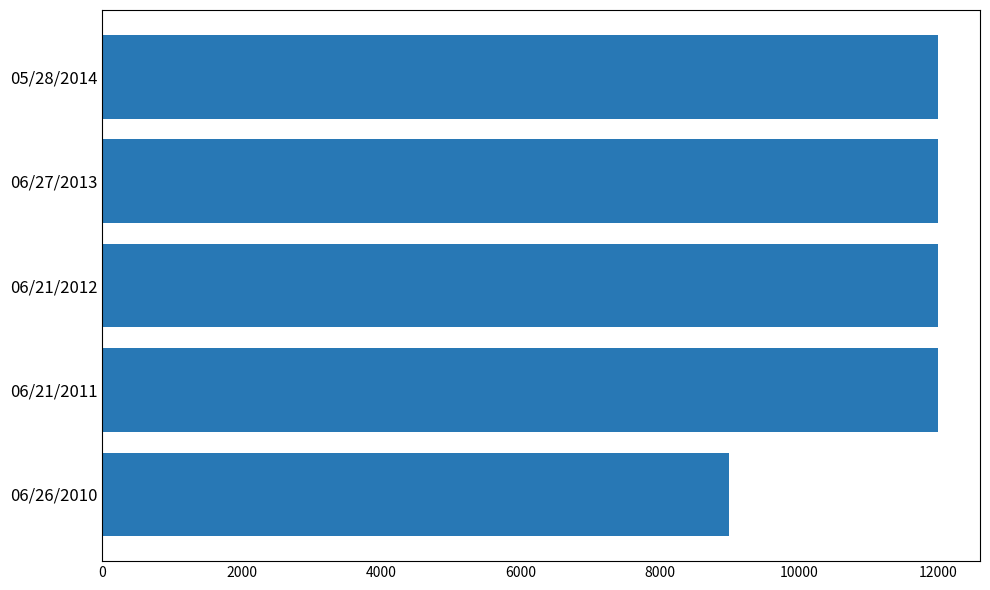

Which label corresponds to the smallest value in the chart?

06/26/2010